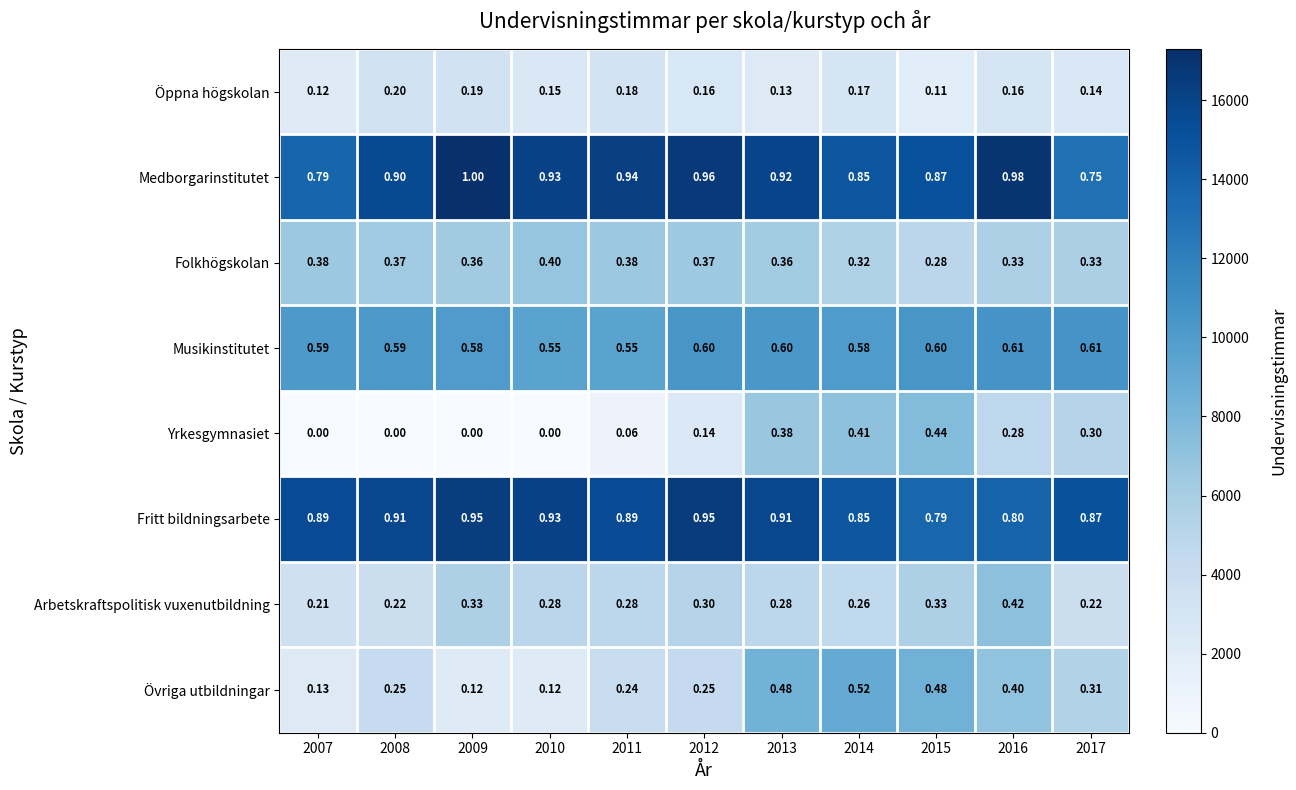

At 2012, list the series in order from smallest to largest.

Yrkesgymnasiet, Öppna högskolan, Övriga utbildningar, Arbetskraftspolitisk vuxenutbildning, Folkhögskolan, Musikinstitutet, Fritt bildningsarbete, Medborgarinstitutet